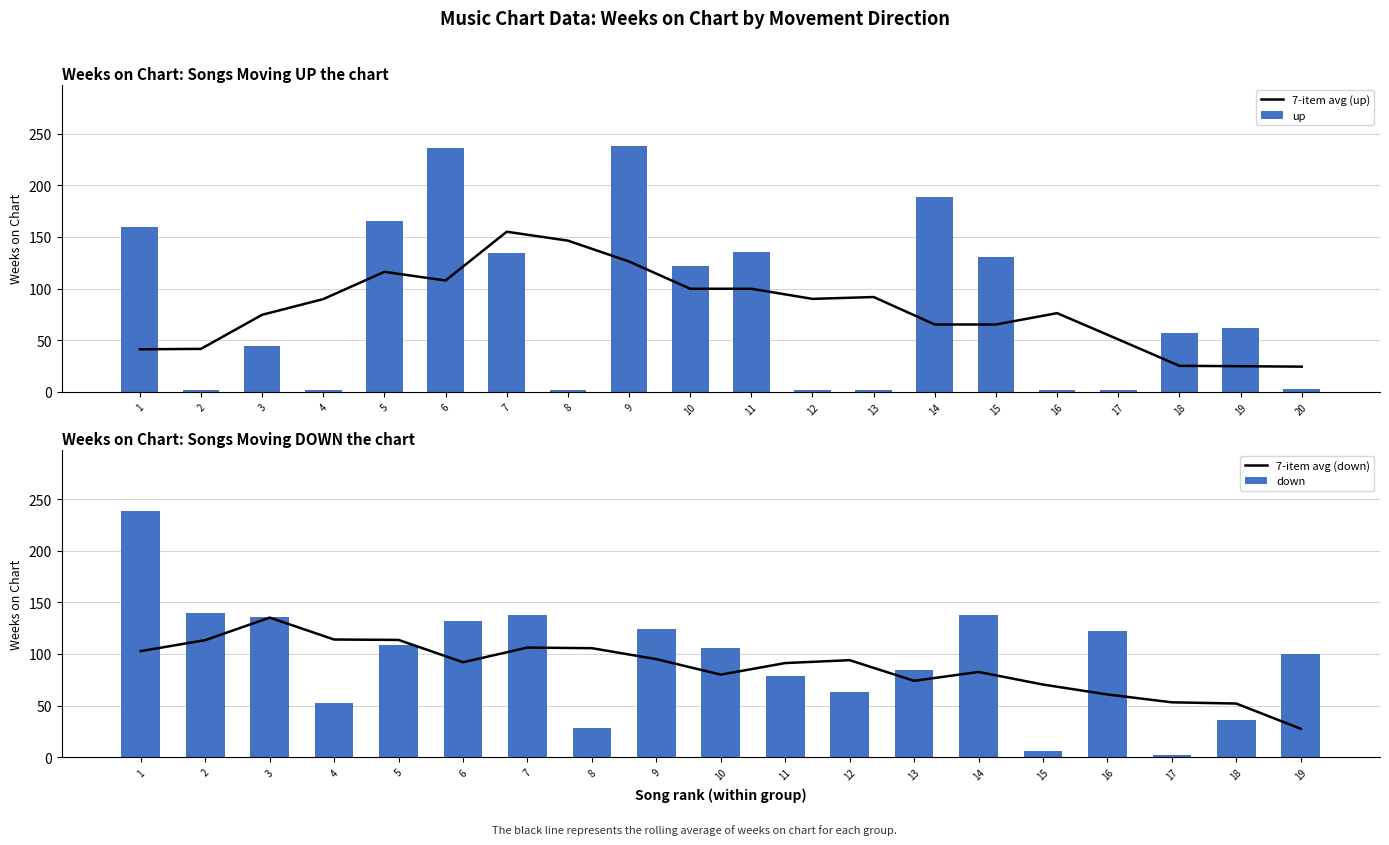

Which category has the highest value in the 7-item avg (up) series?

7